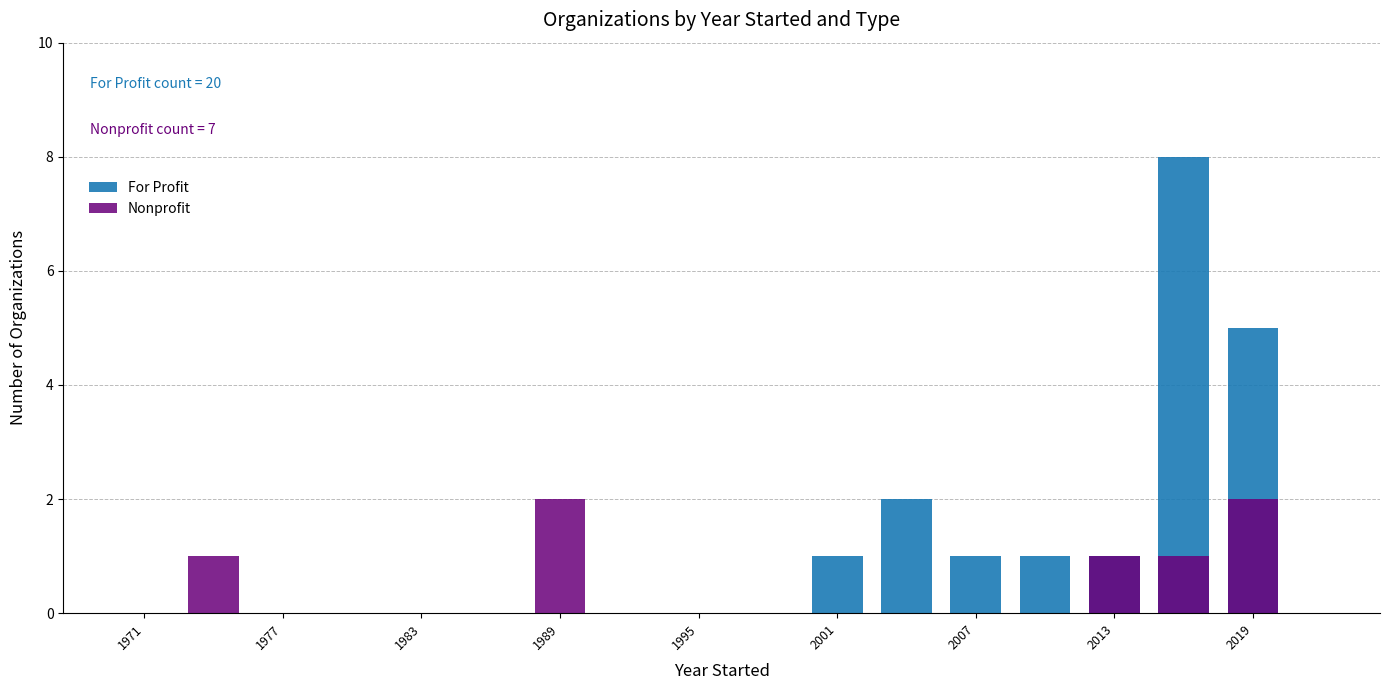

Reading left to right, what are all the values shown in this chart?

For Profit: 0	0	0	0	0	0	0	0	0	0	1	2	1	1	1	8	5
Nonprofit: 0	1	0	0	0	0	2	0	0	0	0	0	0	0	1	1	2